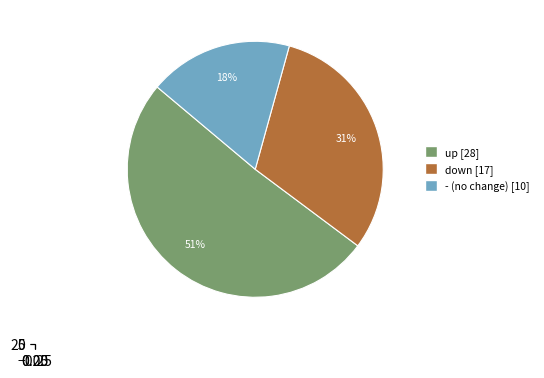

Which has a higher value, up or down?

up